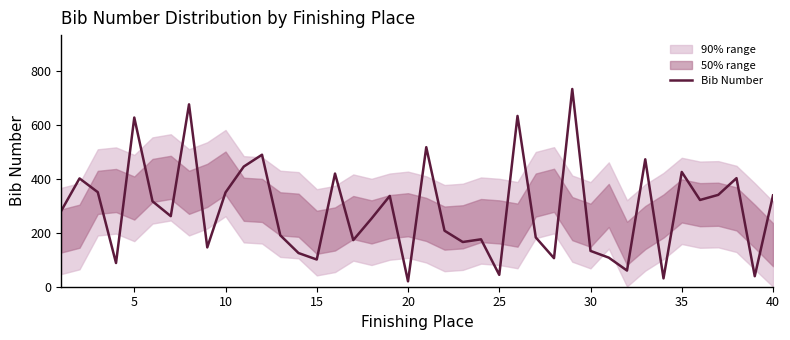

The Bib Number series shows 426 at 35. True or false?

True